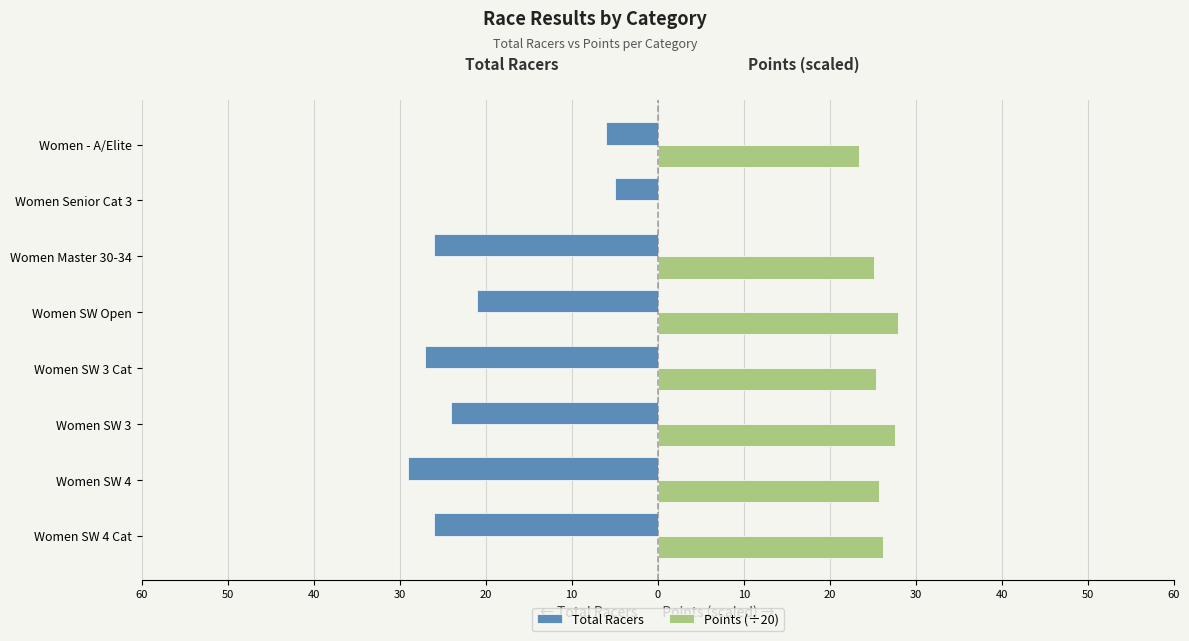

Which series has the widest spread of values?

Points (÷20)